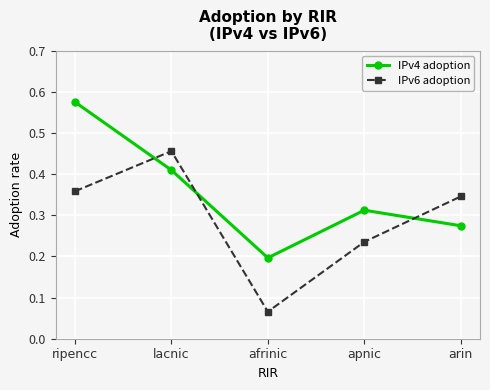

Which series changed the most between apnic and arin?

IPv6 adoption